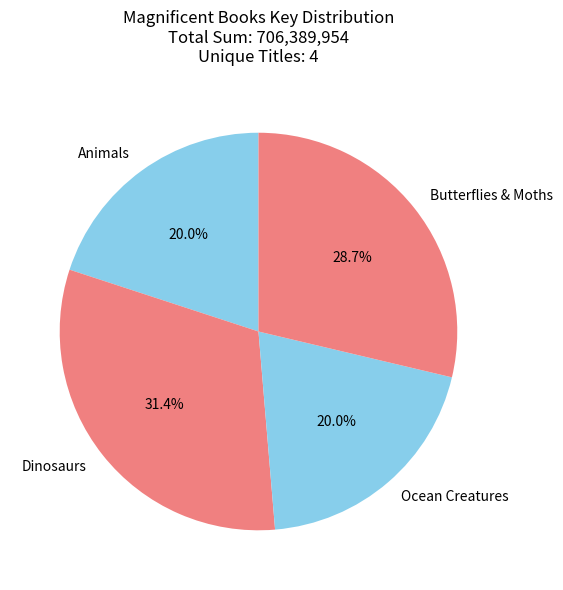

What portion of the pie excludes Dinosaurs?

68.6%